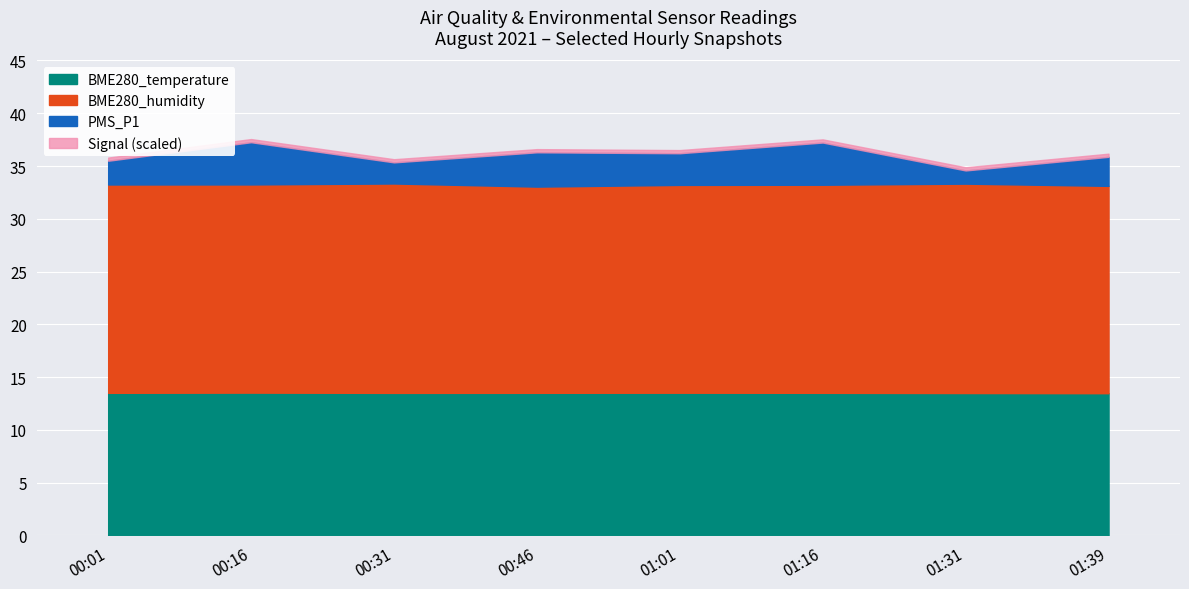

What is the total value across all series at 00:46?

36.6